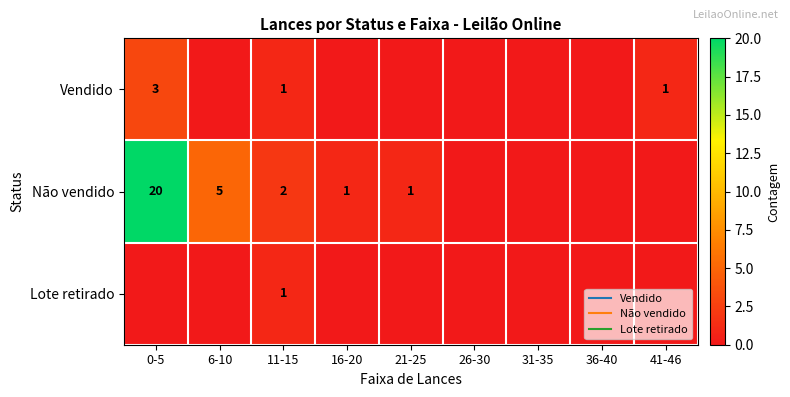

At which category does the chart reach its peak across all series?

0-5